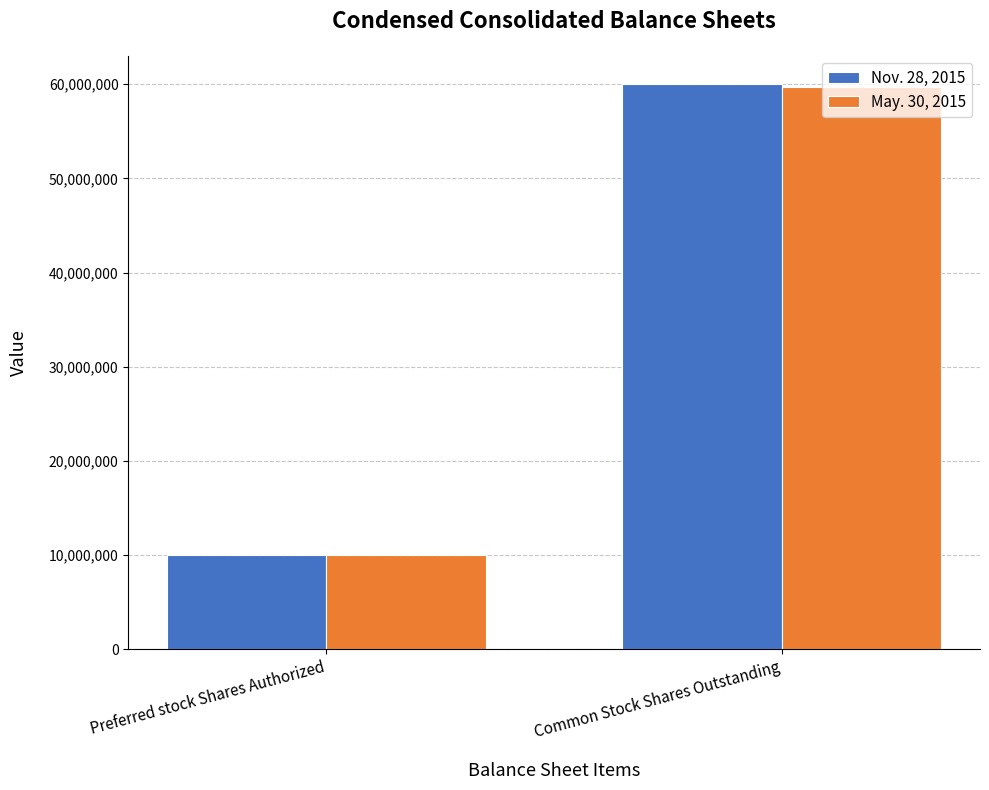

What is the sum of the May. 30, 2015 values at Common Stock Shares Outstanding and Preferred stock Shares Authorized?

69694611